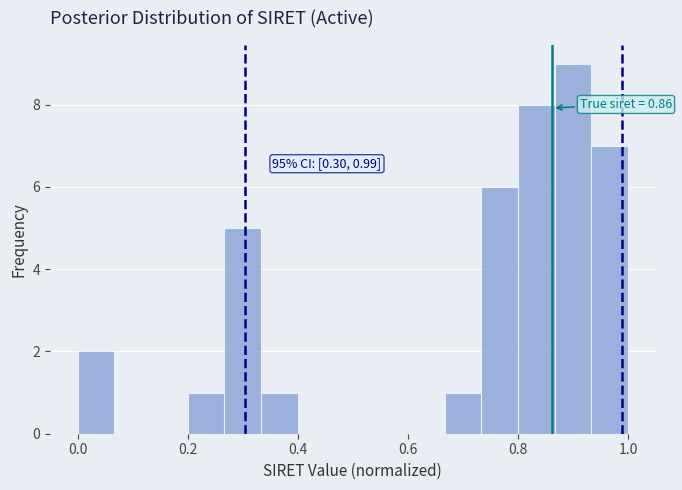

Around what value on the x-axis is the tallest bar? Give the approximate position of its centre, as read against the axis.

0.90